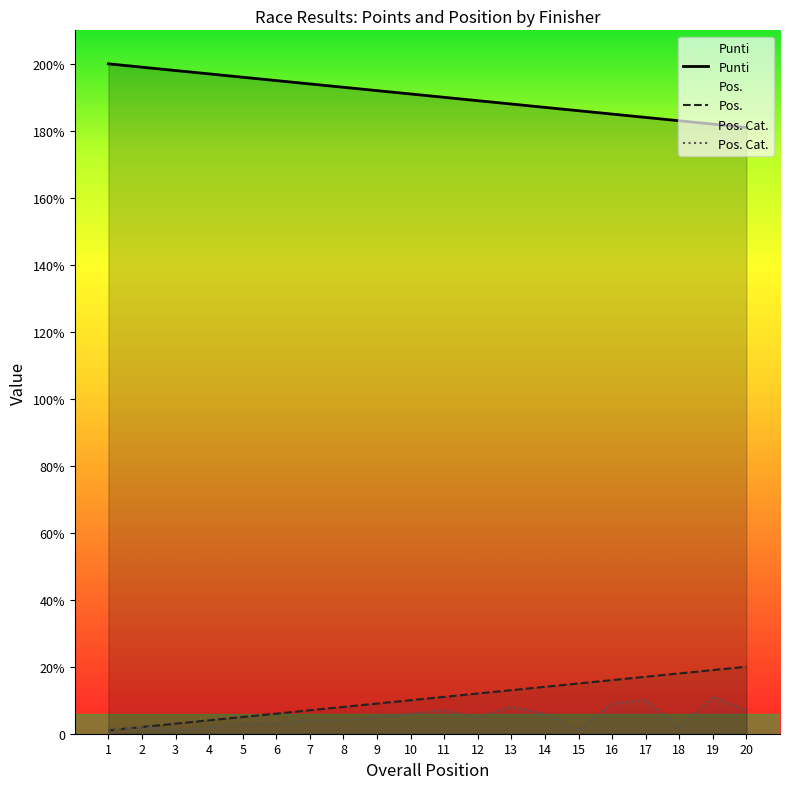

True or false: Pos. has more than 1 points higher than both neighbors.

False